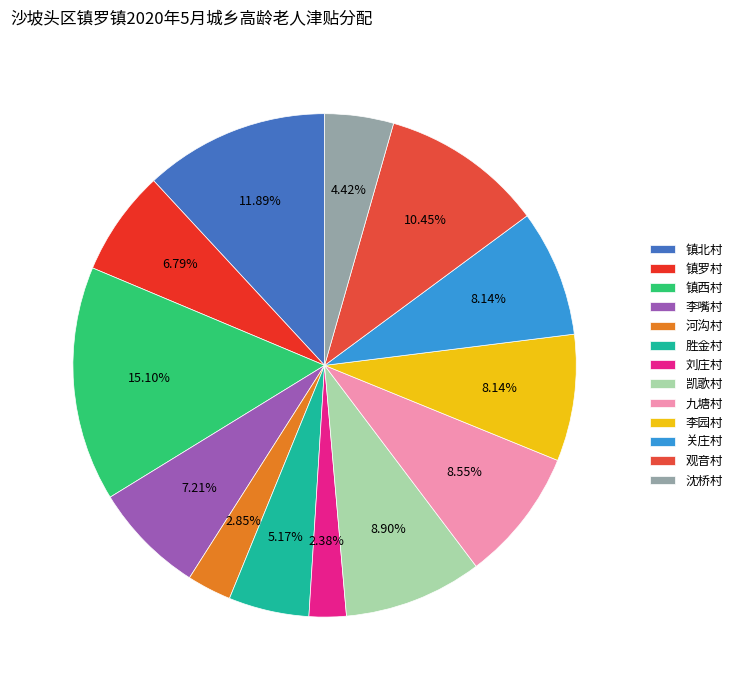

True or false: 镇北村 accounts for 22% of the total.

False